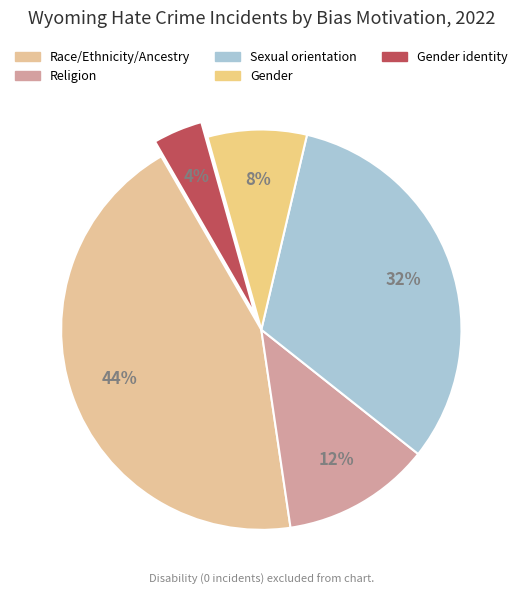

To the nearest percent, what percentage of the pie is Sexual orientation?

32%